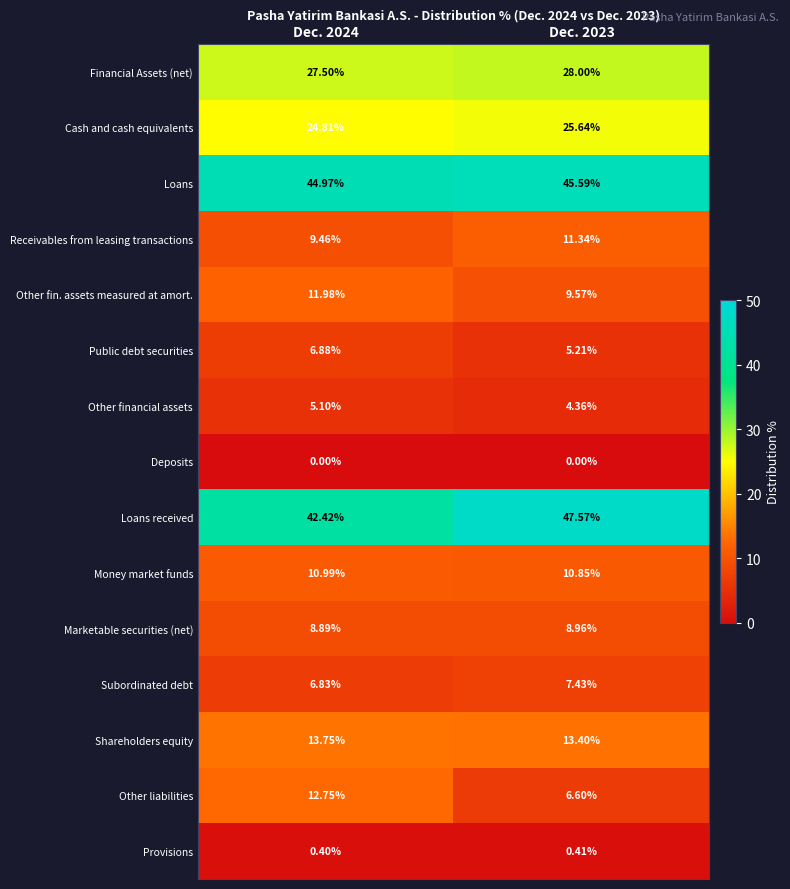

Which series has the widest spread of values?

Other liabilities